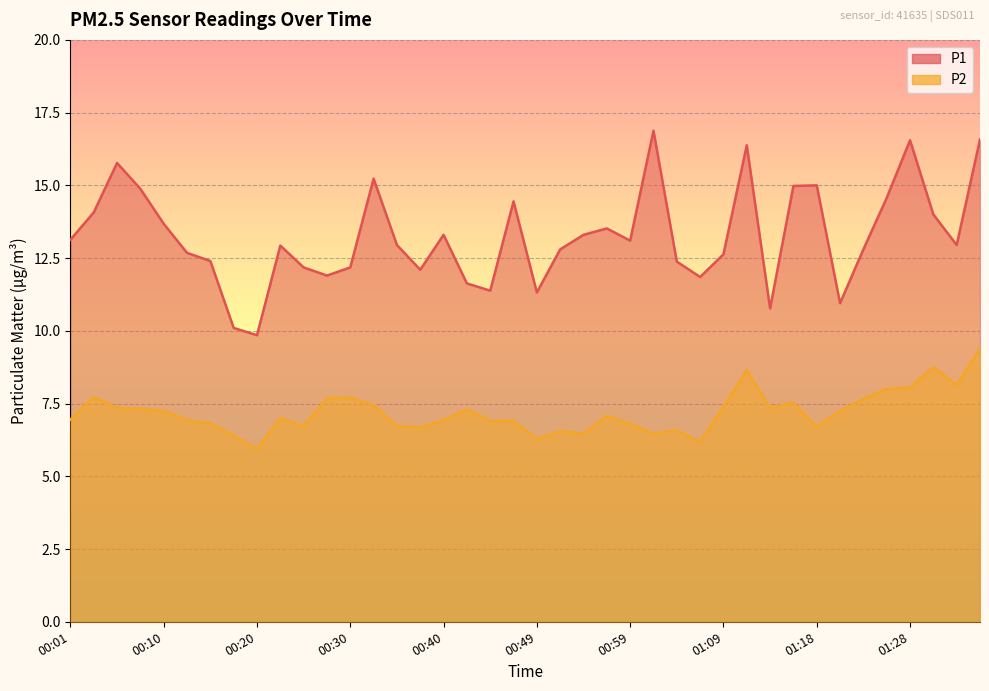

Reading right to left, what are all the values shown in this chart?

P1: 16.6	12.9	14.0	16.6	14.6	12.8	10.9	15.0	15.0	10.8	16.4	12.6	11.8	12.4	16.9	13.1	13.5	13.3	12.8	11.3	14.4	11.4	11.6	13.3	12.1	12.9	15.2	12.2	11.9	12.2	12.9	9.8	10.1	12.4	12.7	13.7	14.9	15.8	14.1	13.1
P2: 9.4	8.1	8.8	8.1	8.0	7.7	7.2	6.7	7.5	7.3	8.7	7.4	6.2	6.6	6.5	6.8	7.1	6.5	6.5	6.3	6.9	6.9	7.3	6.9	6.7	6.7	7.5	7.7	7.7	6.7	7.0	5.9	6.4	6.8	6.9	7.2	7.3	7.3	7.7	7.0